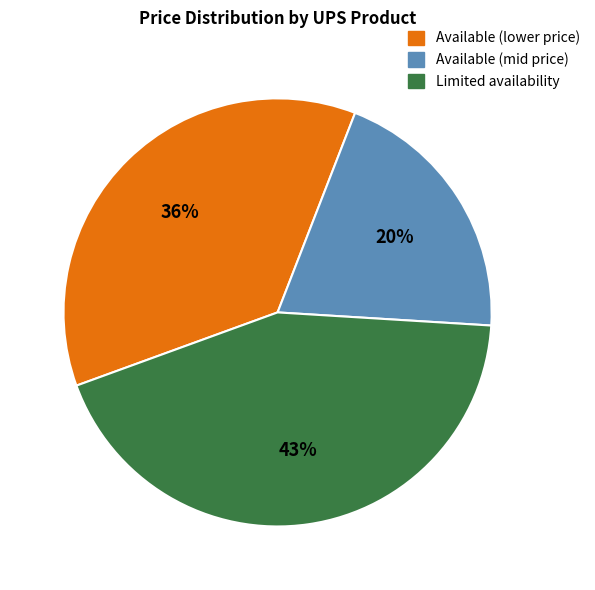

How many segments does this pie chart have?

3